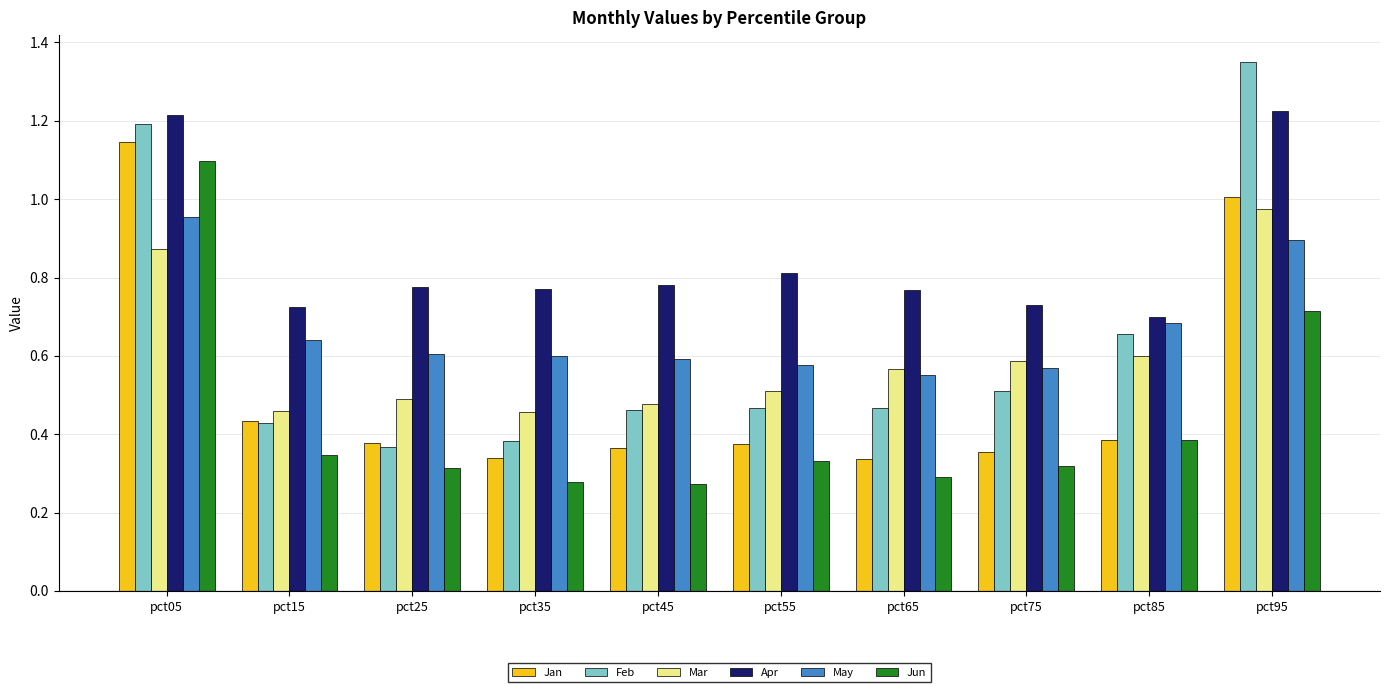

Between pct15 and pct85, which series saw the biggest shift?

Feb